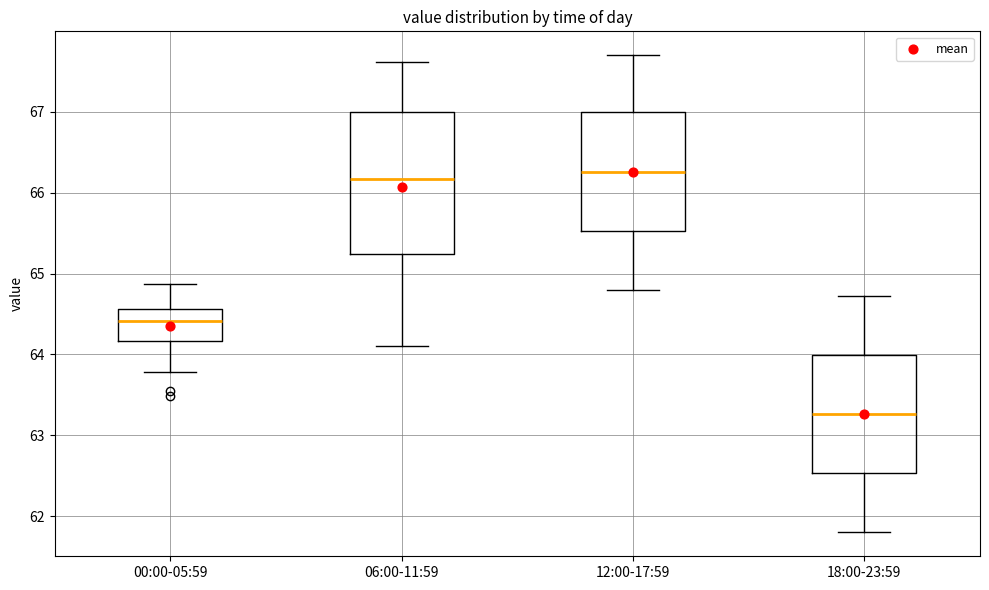

Reading left to right, transcribe this box plot: for each box, give where its median line is, the range the box spans, and where its two whiskers end, as read against the y-axis. The values are not printed on the chart, so give them approximately, as read against the axis.

00:00-05:59: median 64.4, box 64.2 to 64.6, whiskers 63.8 to 64.9
06:00-11:59: median 66.2, box 65.2 to 67.0, whiskers 64.1 to 67.6
12:00-17:59: median 66.3, box 65.5 to 67.0, whiskers 64.8 to 67.7
18:00-23:59: median 63.3, box 62.5 to 64.0, whiskers 61.8 to 64.7